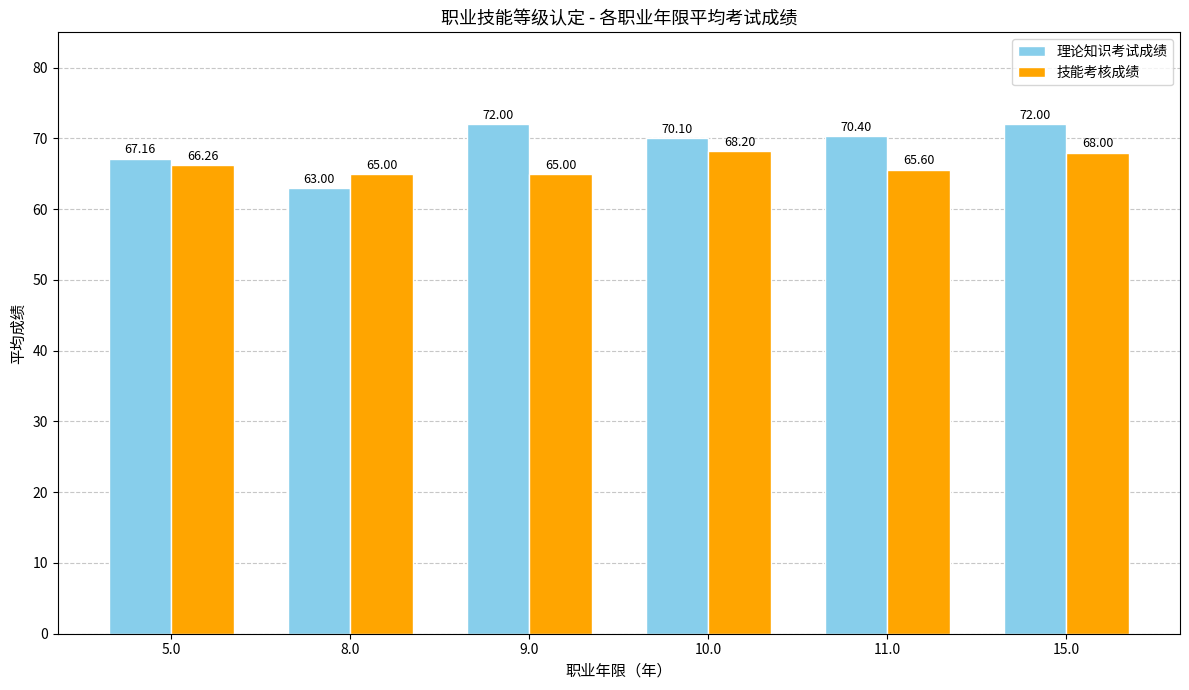

Where is 技能考核成绩 nearest to the value 66?

5.0